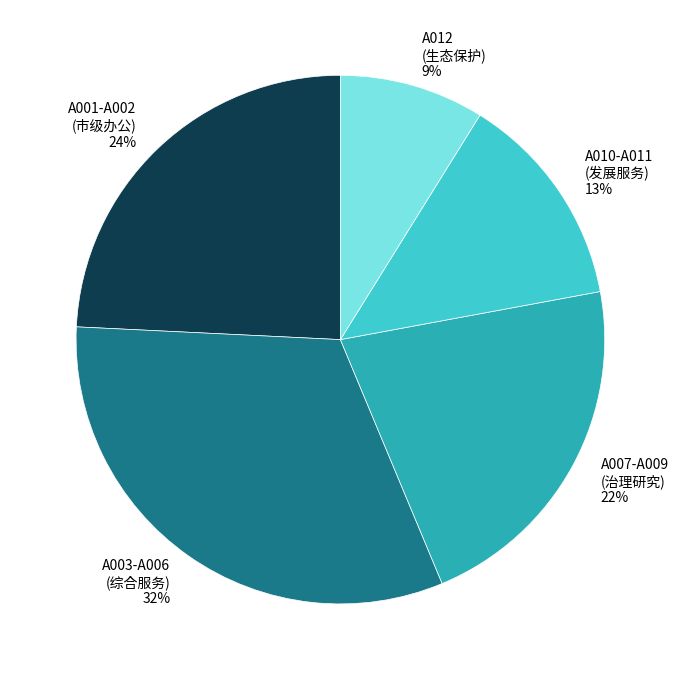

How many slices are in this pie chart?

5